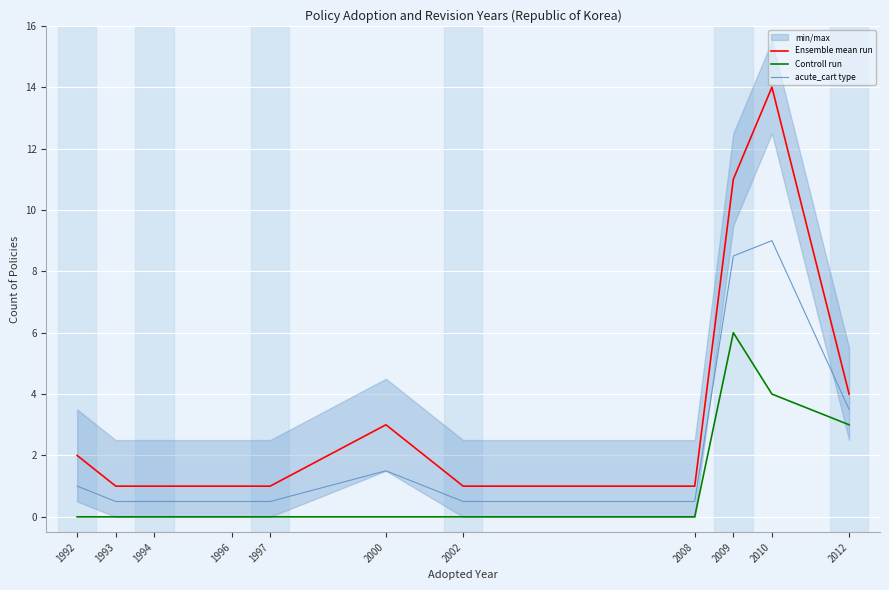

Reading left to right, transcribe all the data shown in this chart.

Ensemble mean run: 1992=2.0	1993=1.0	1994=1.0	1996=1.0	1997=1.0	2000=3.0	2002=1.0	2008=1.0	2009=11.0	2010=14.0	2012=4.0
Controll run: 1992=0.0	1993=0.0	1994=0.0	1996=0.0	1997=0.0	2000=0.0	2002=0.0	2008=0.0	2009=6.0	2010=4.0	2012=3.0
acute_cart type: 1992=1.0	1993=0.5	1994=0.5	1996=0.5	1997=0.5	2000=1.5	2002=0.5	2008=0.5	2009=8.5	2010=9.0	2012=3.5